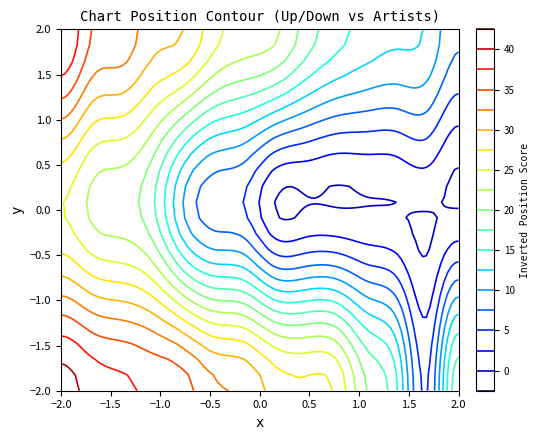

Which series has the largest range (max minus min)?

down